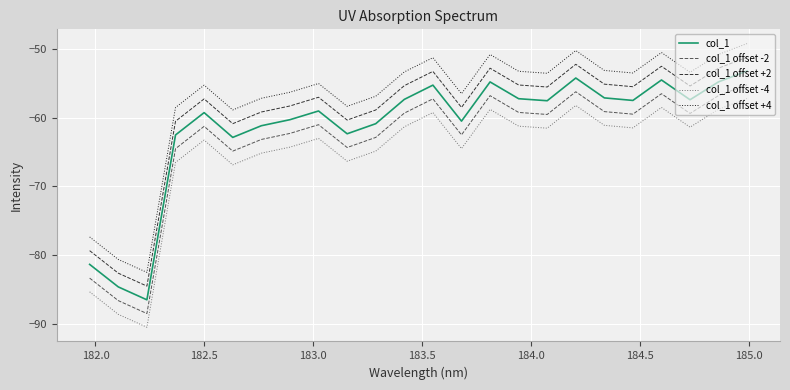

Rank the series by their maximum value, from highest to lowest.

col_1 offset +4, col_1 offset +2, col_1, col_1 offset -2, col_1 offset -4